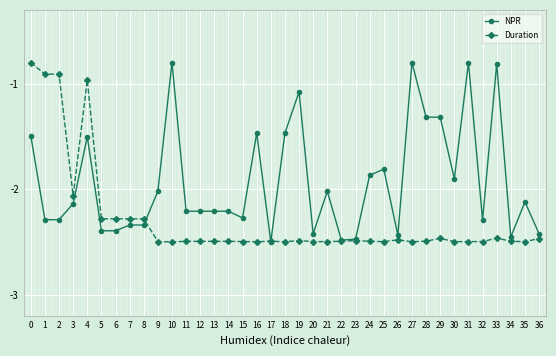

How many values in the Duration series are below -2?

33